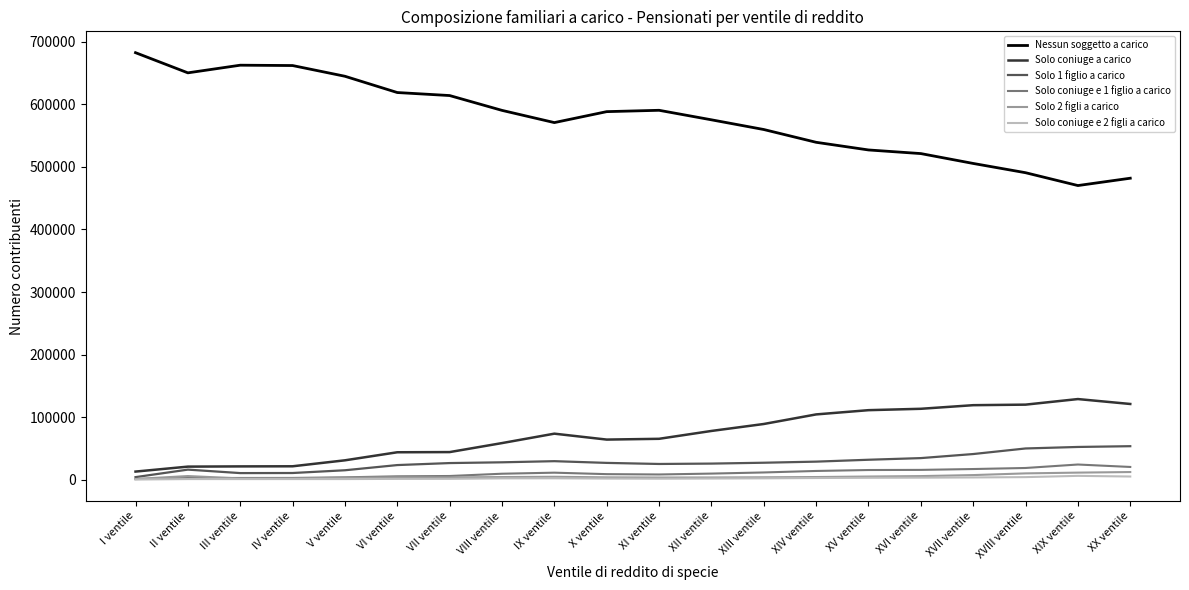

Is the value of Solo 1 figlio a carico at X ventile greater than the value of Solo coniuge e 1 figlio a carico at V ventile?

Yes